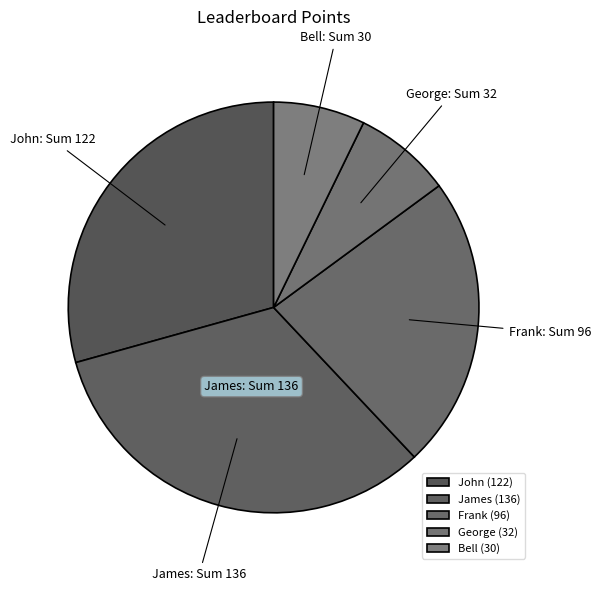

Which has a higher value, Bell or John?

John